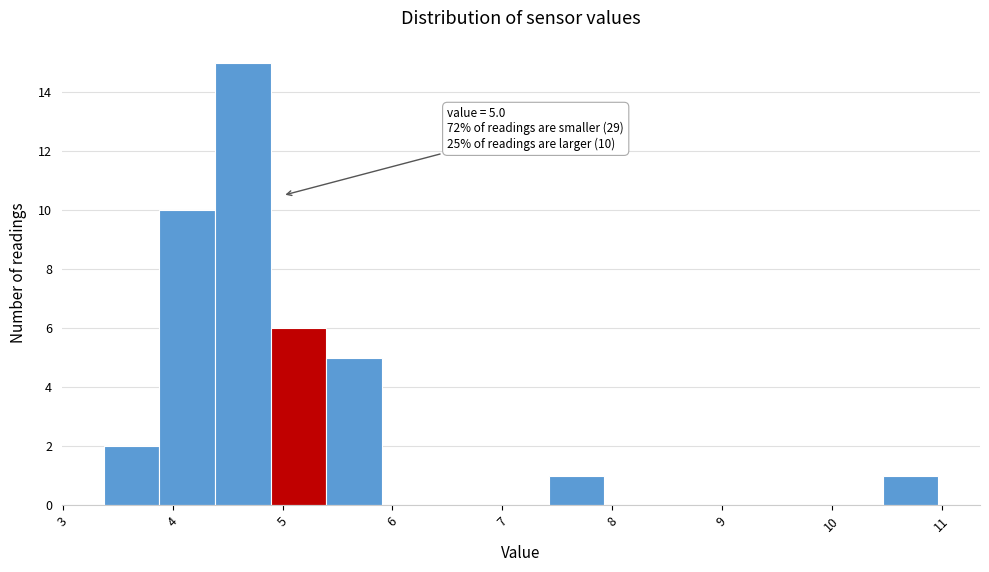

Over which range of the x-axis is the bar tallest?

4.4 to 4.9